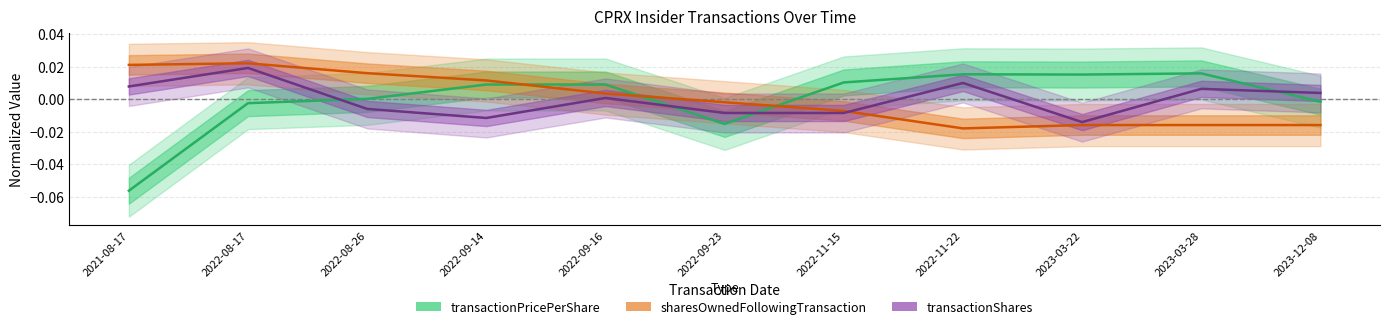

List the series in order of their peak value, lowest first.

transactionPricePerShare, transactionShares, sharesOwnedFollowingTransaction